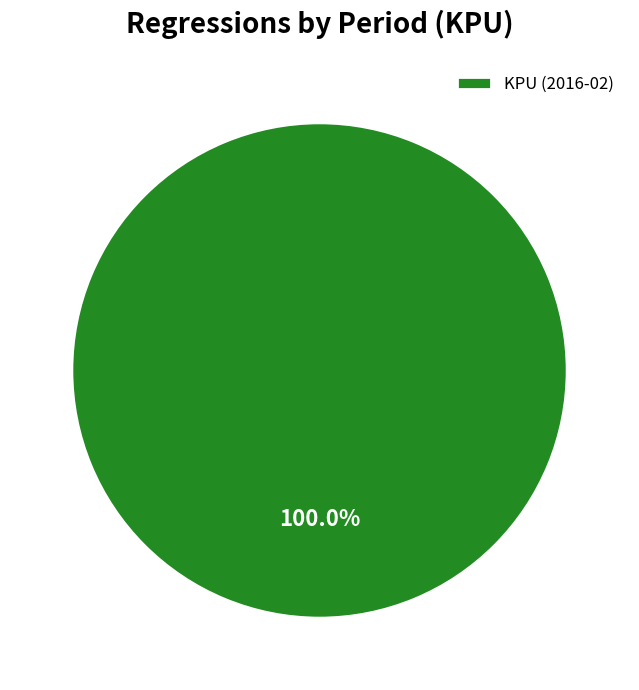

Is KPU (2016-02) the majority of the pie?

Yes